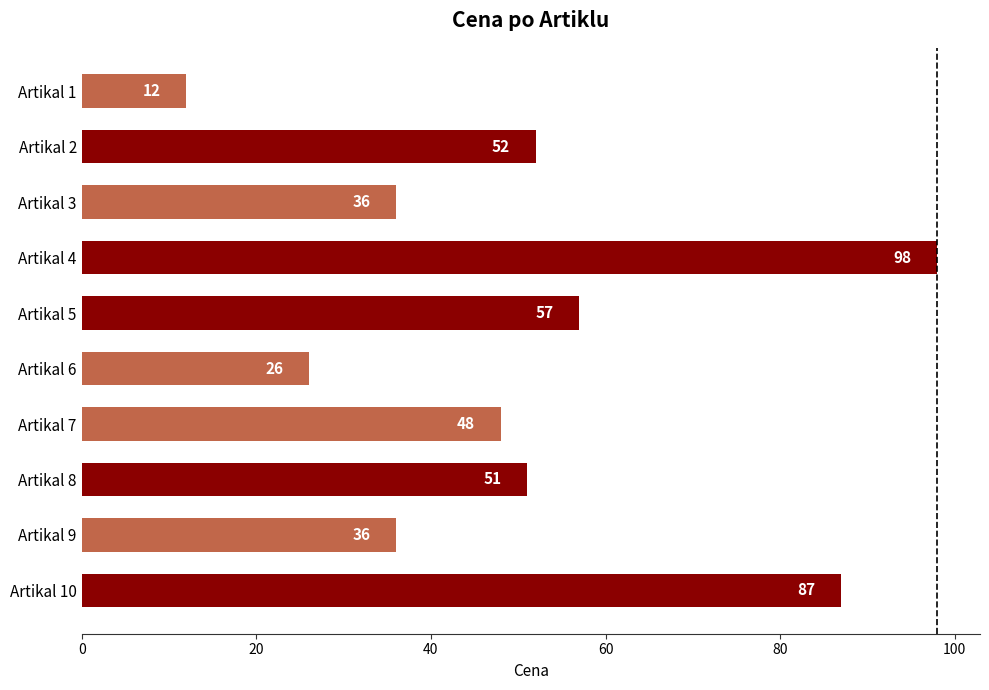

Reading bottom to top, what are all the values shown in this chart?

Artikal 10=87	Artikal 9=36	Artikal 8=51	Artikal 7=48	Artikal 6=26	Artikal 5=57	Artikal 4=98	Artikal 3=36	Artikal 2=52	Artikal 1=12